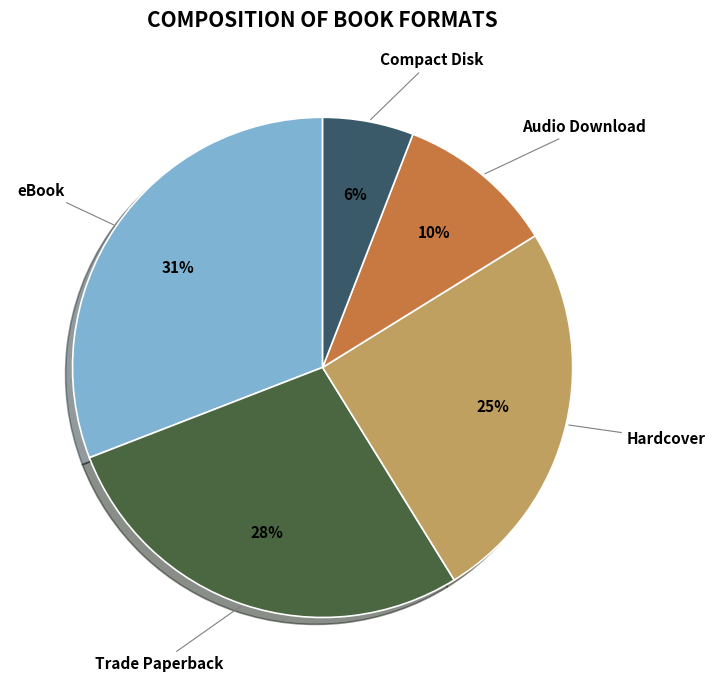

How many slices are in this pie chart?

5